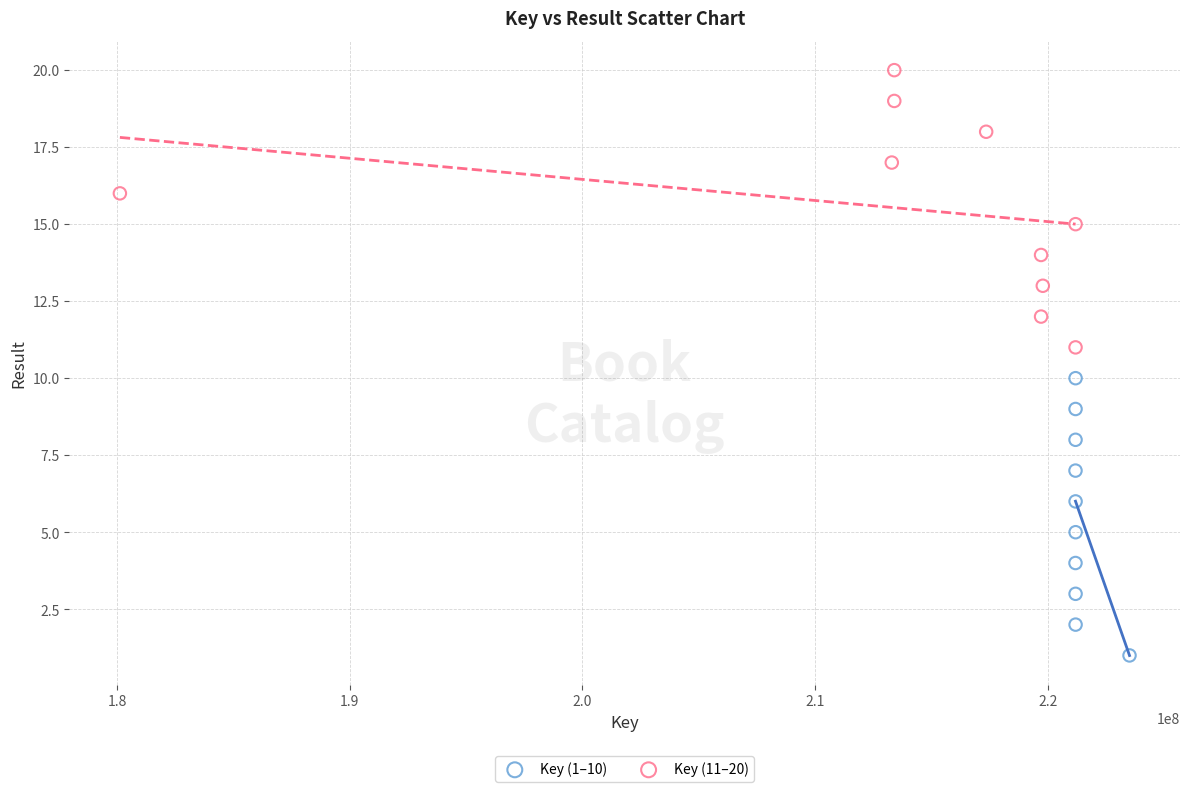

Which series contains the lowest Y value?

Key (1–10)